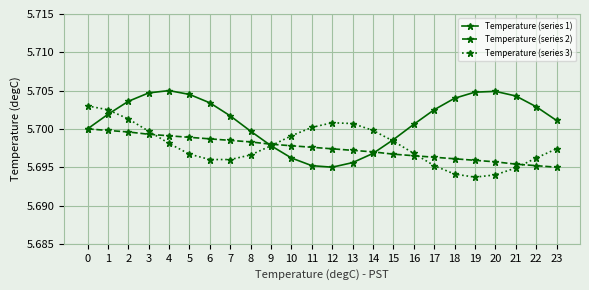

Which series changed the most between 3 and 20?

Temperature (series 3)